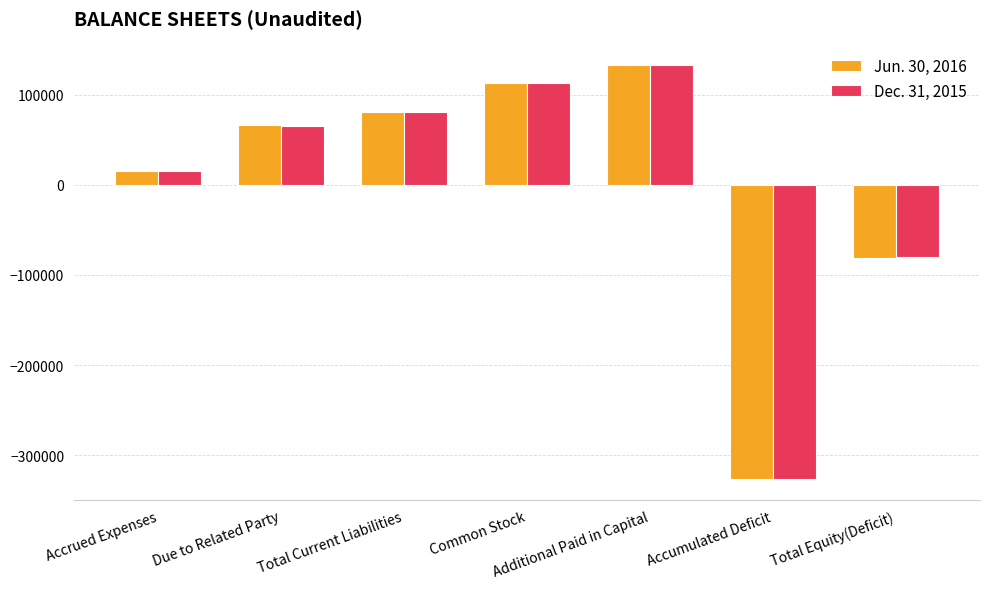

What is the spread (max minus min) of values at Accumulated Deficit?

192